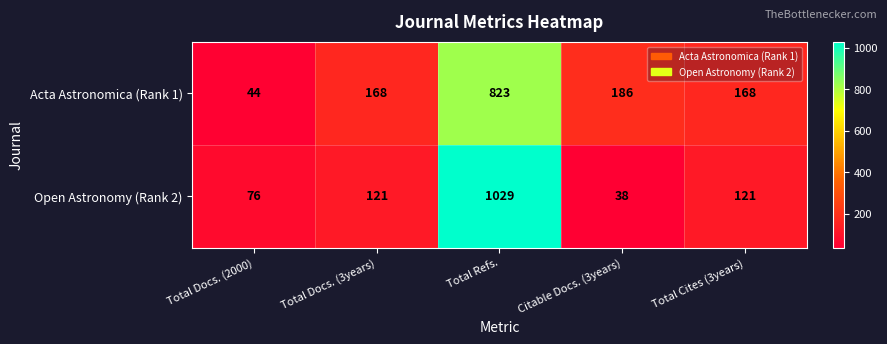

Which series has the largest total across all categories?

Acta Astronomica (Rank 1)